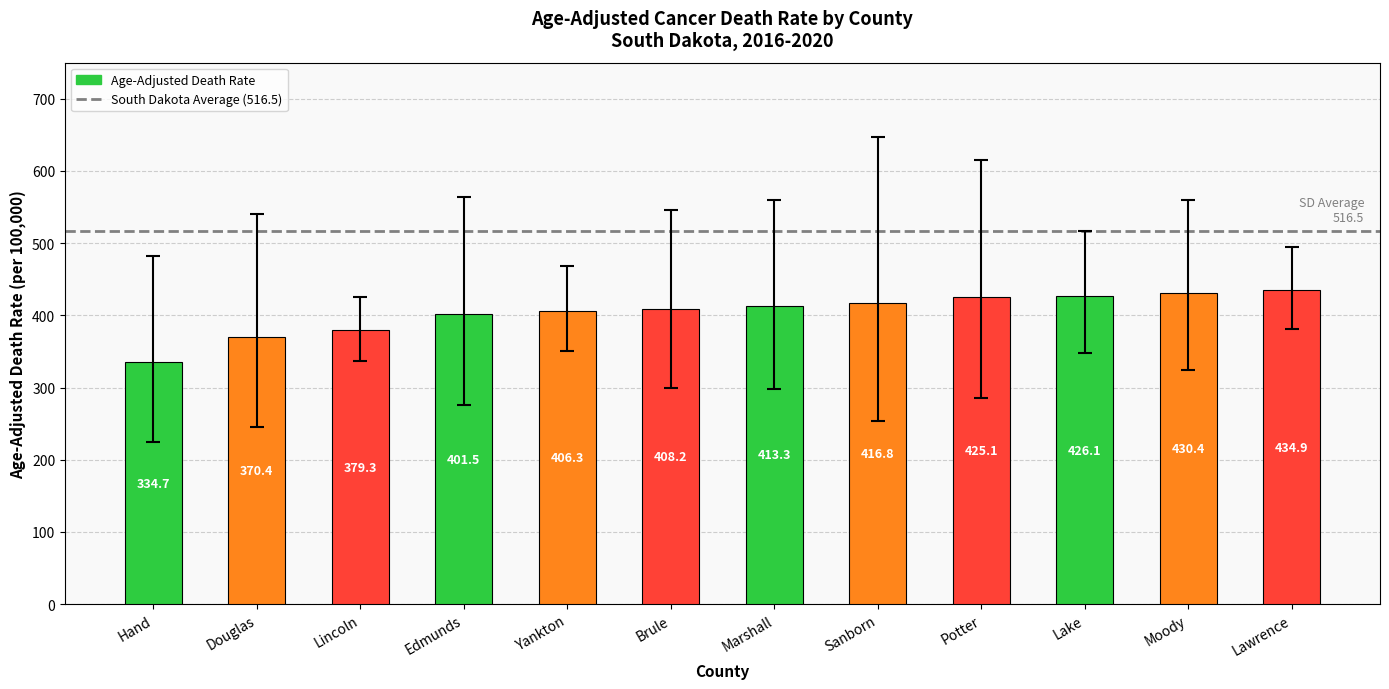

Is it true that the value at Moody is 430.4?

True